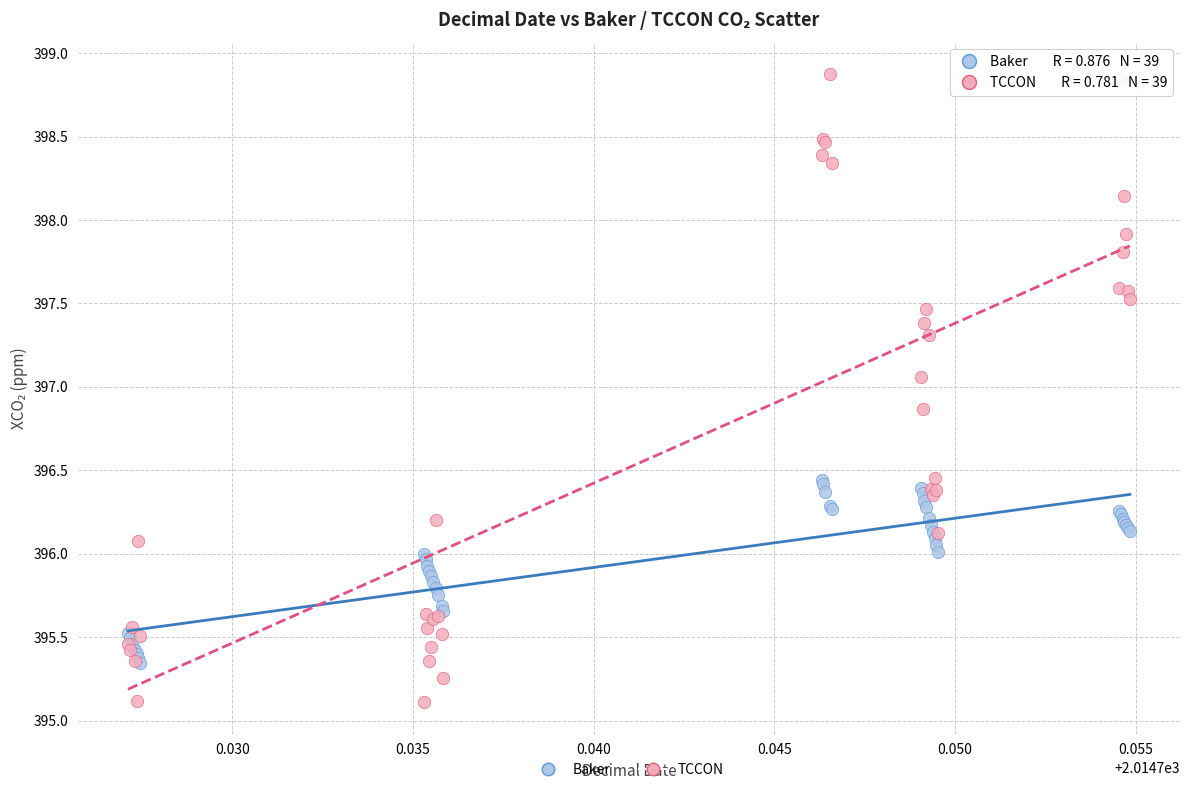

Which series has the widest spread of Y values?

TCCON